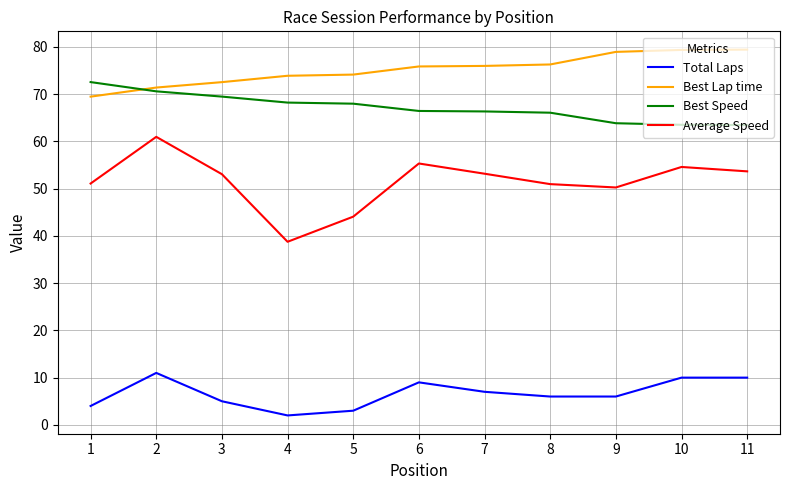

Is it true that Best Lap time equals 72.5 at 3?

True